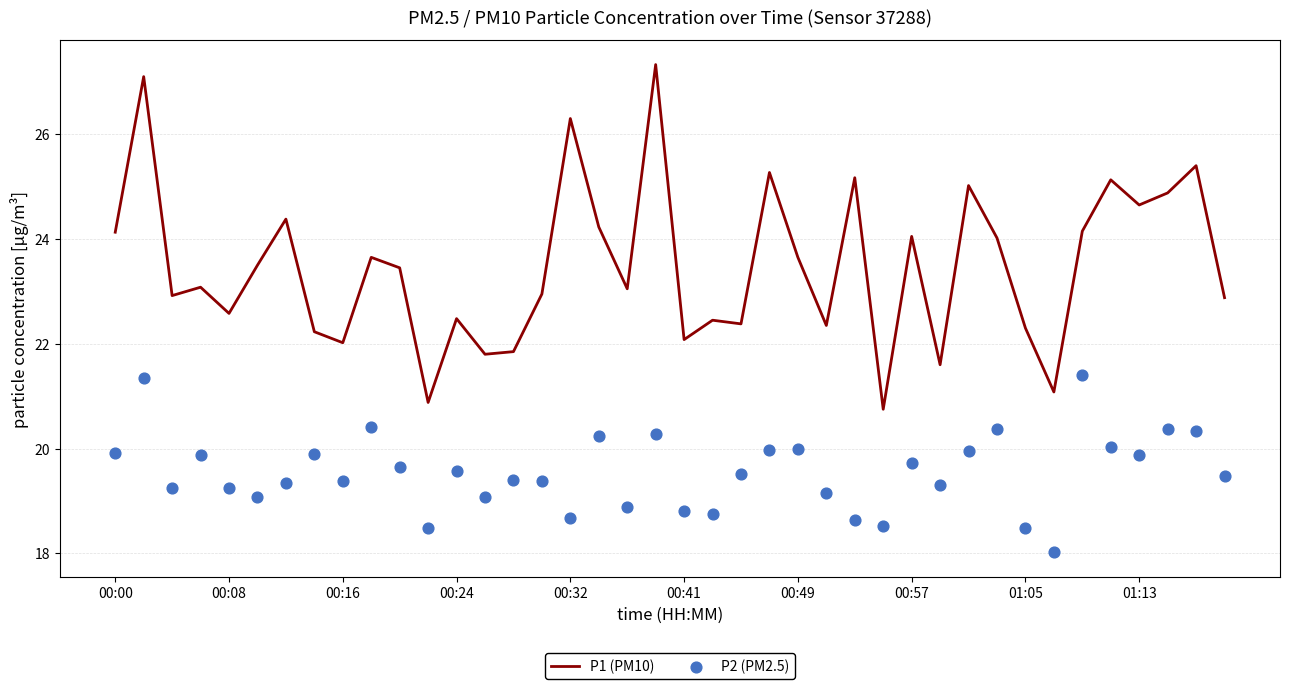

Which series contains the highest Y value?

P1 (PM10)